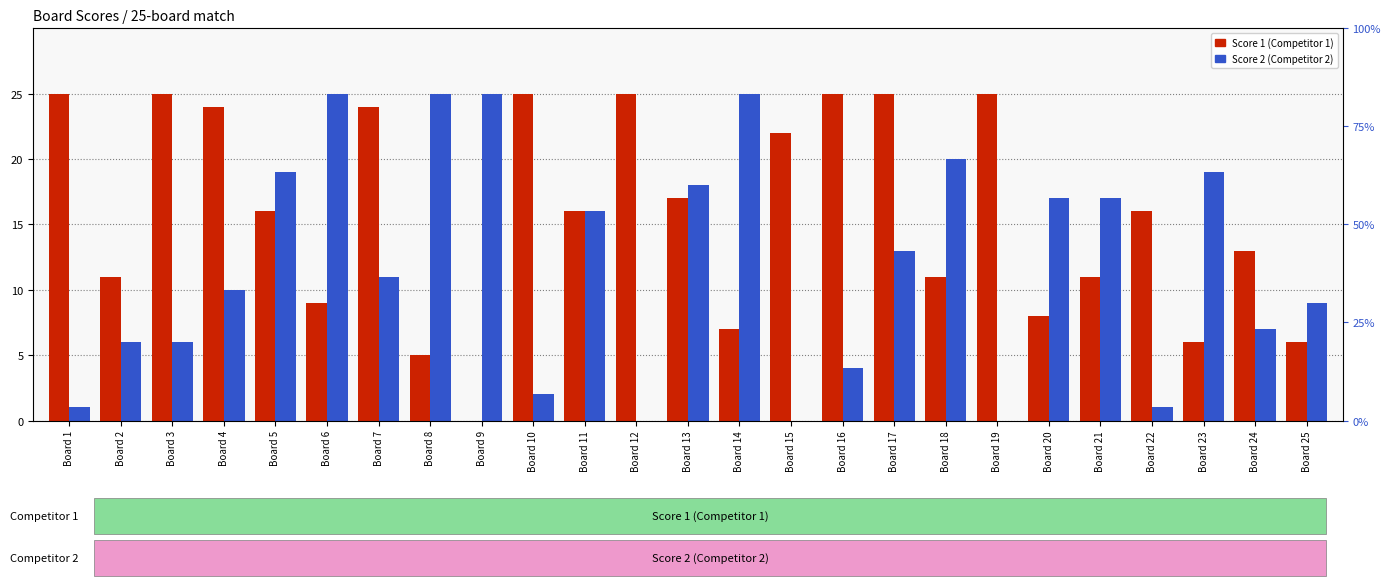

Reading left to right, extract all data points from this chart.

Score 1: 25	11	25	24	16	9	24	5	0	25	16	25	17	7	22	25	25	11	25	8	11	16	6	13	6
Score 2: 1	6	6	10	19	25	11	25	25	2	16	0	18	25	0	4	13	20	0	17	17	1	19	7	9